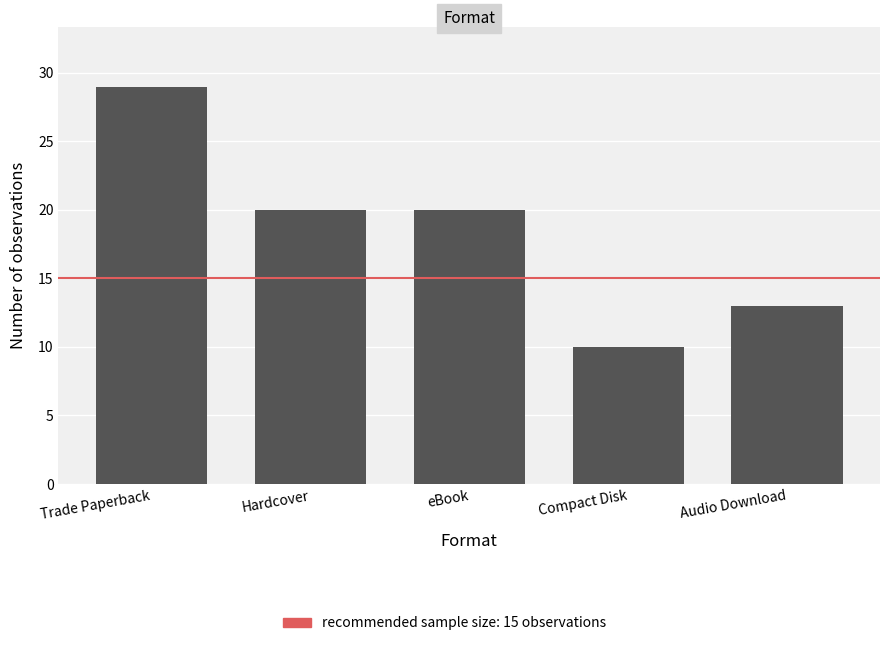

Which label corresponds to the smallest value in the chart?

Compact Disk